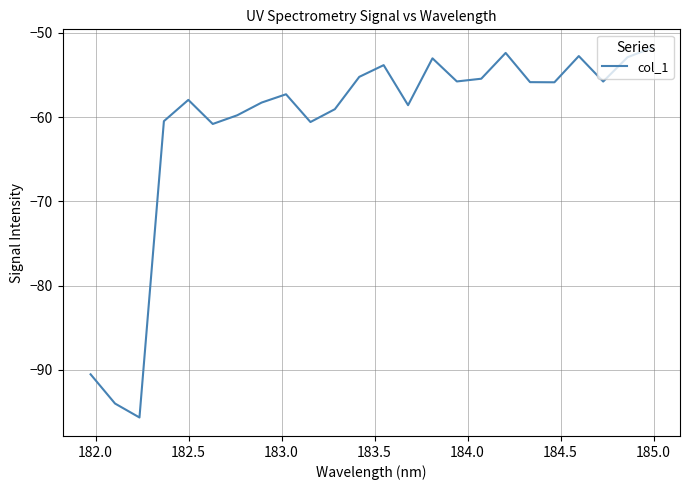

How many interior local peaks (higher than both neighbors) does the data have?

6